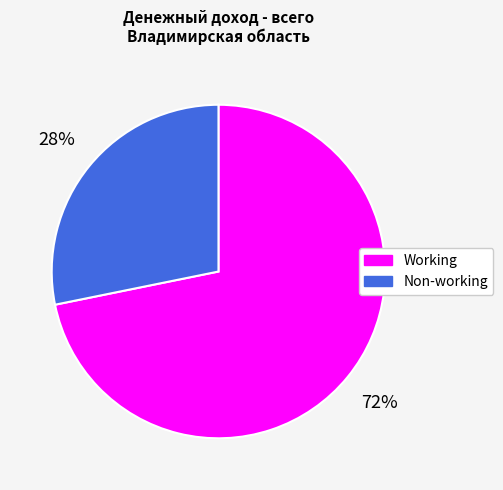

To the nearest percent, what is the average slice percentage?

50%